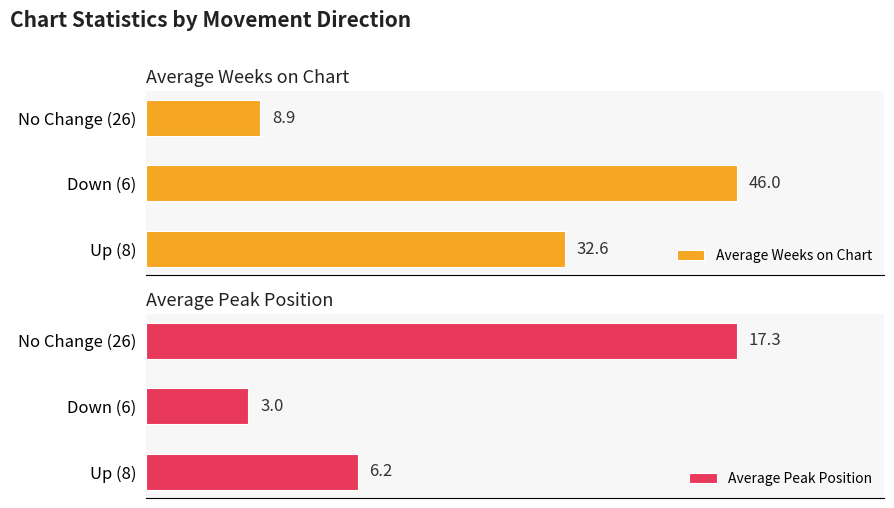

At which label is Average Weeks on Chart closest to 27?

Up (8)